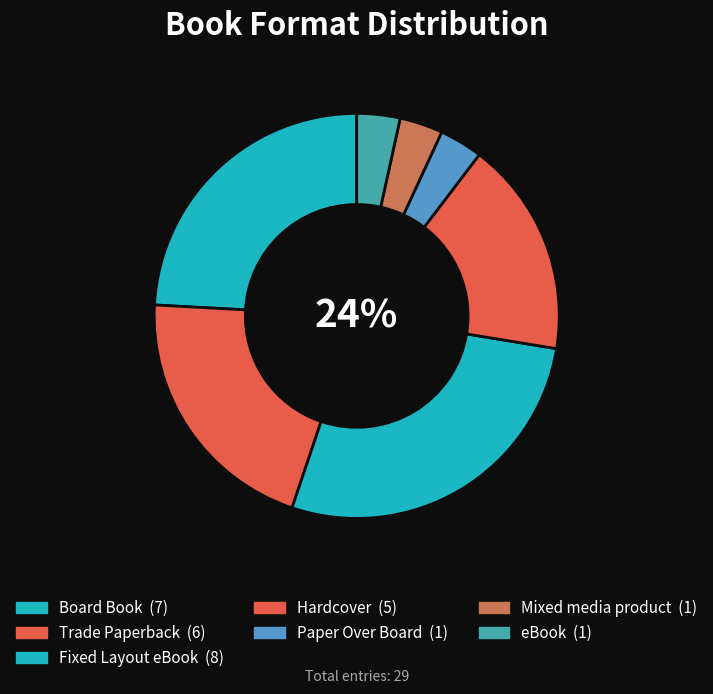

Is it true that Paper Over Board is 15% of the pie?

False